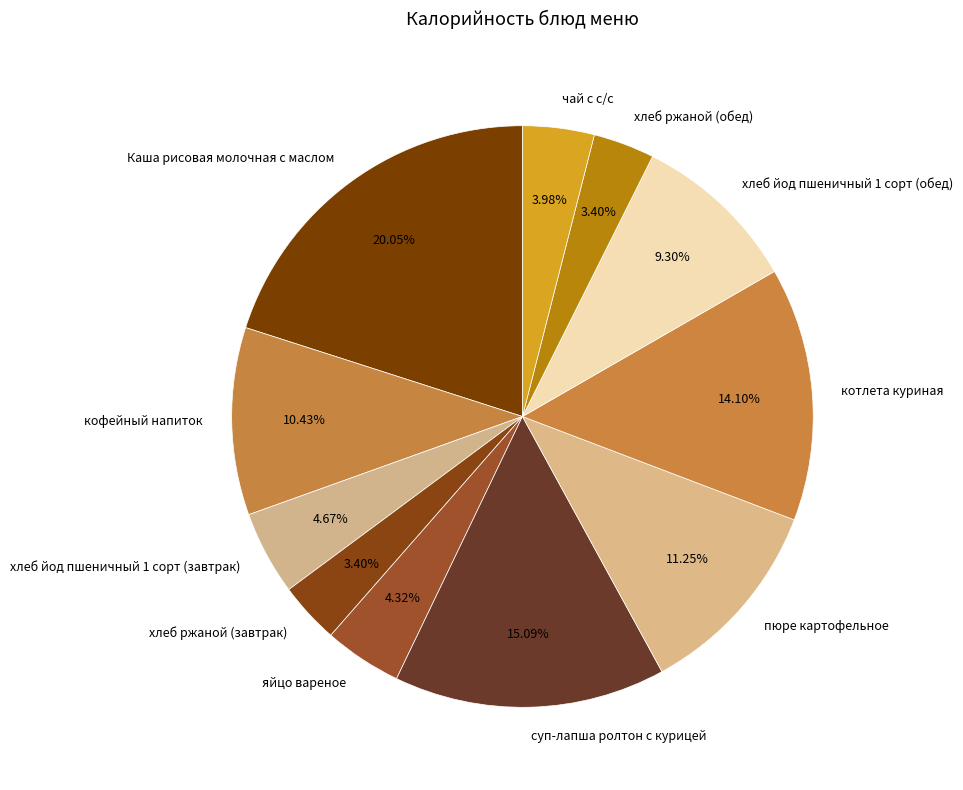

Which slice is the largest?

Каша рисовая молочная с маслом